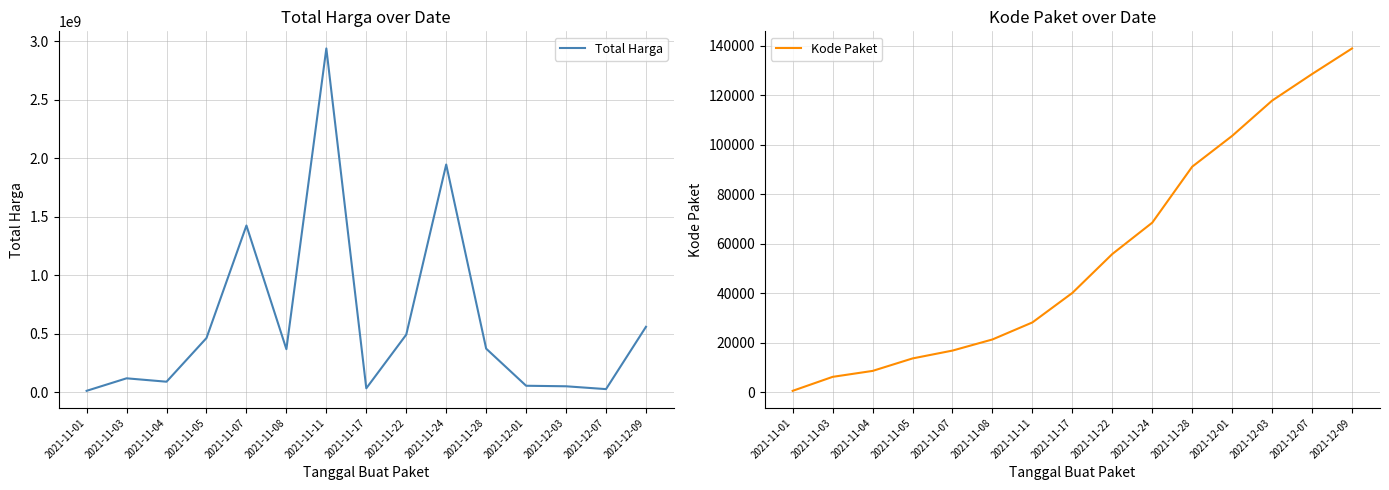

At which category is the sum across all series the highest?

2021-11-11